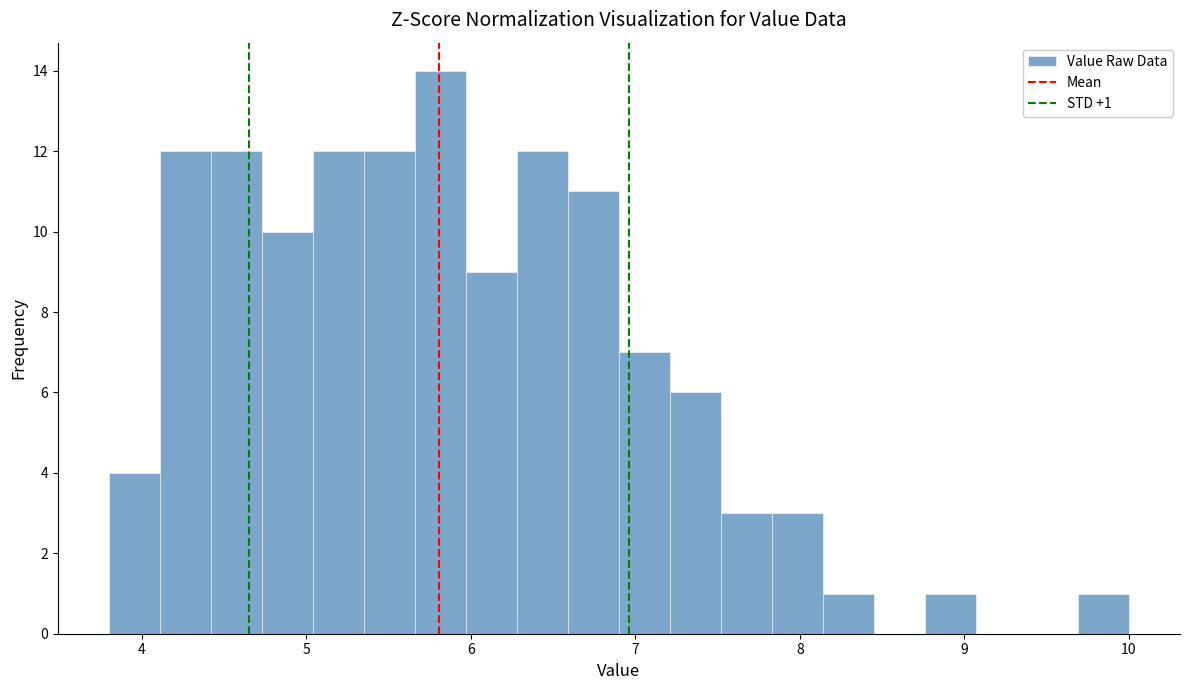

Around what value on the x-axis is the tallest bar? Give the approximate position of its centre, as read against the axis.

5.8